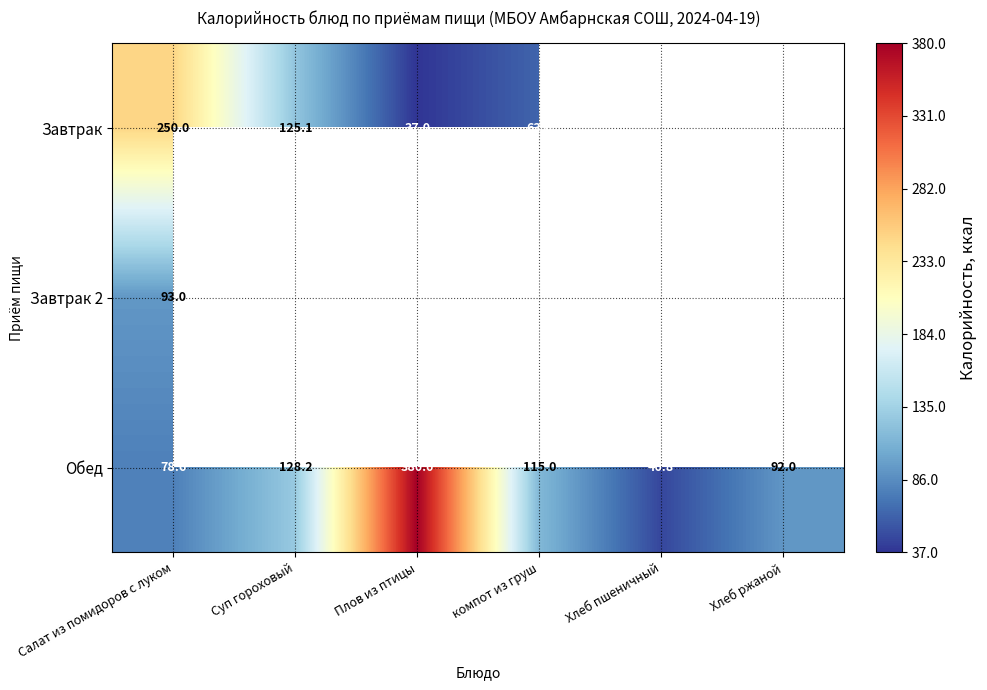

What is the difference between the maximum and minimum values in the Обед series?

333.2